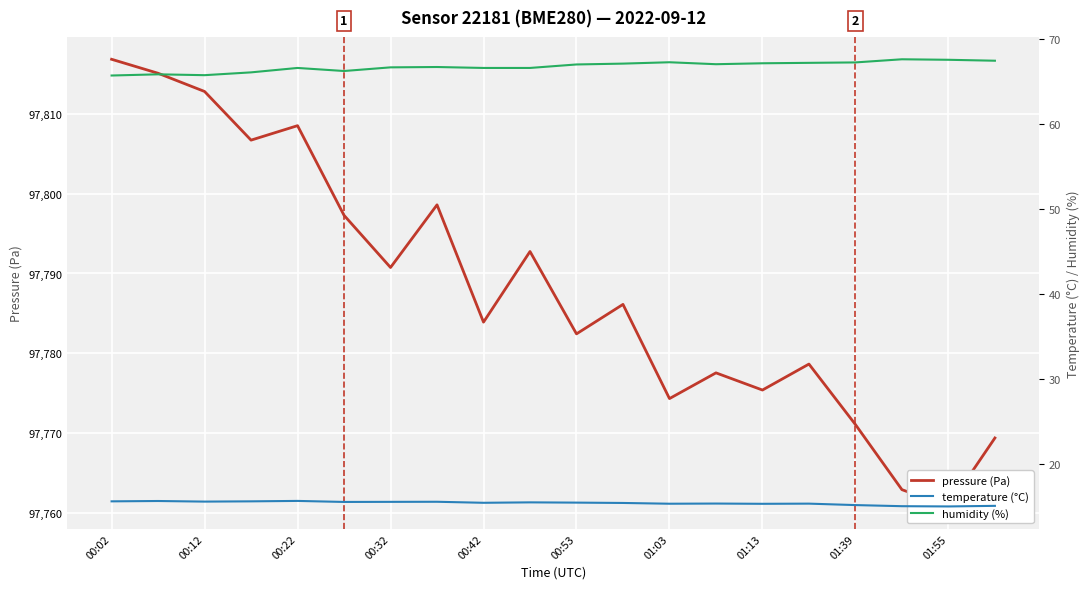

How many categories are shown in the chart?

20